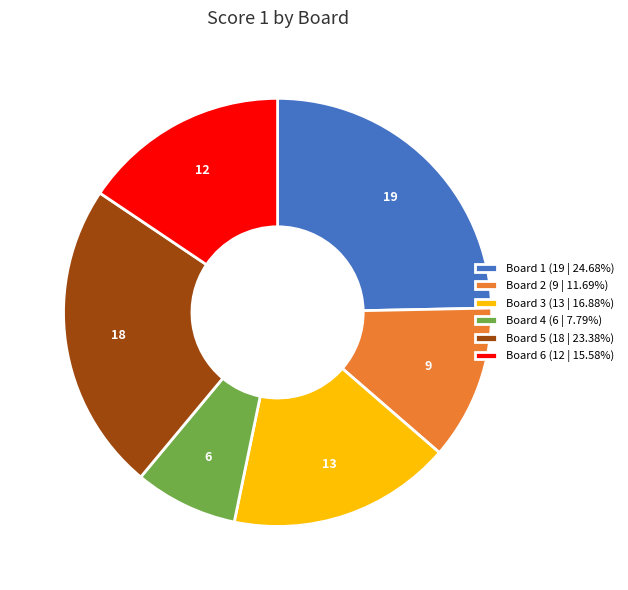

The Board 3 slice represents 17% of the pie. True or false?

True